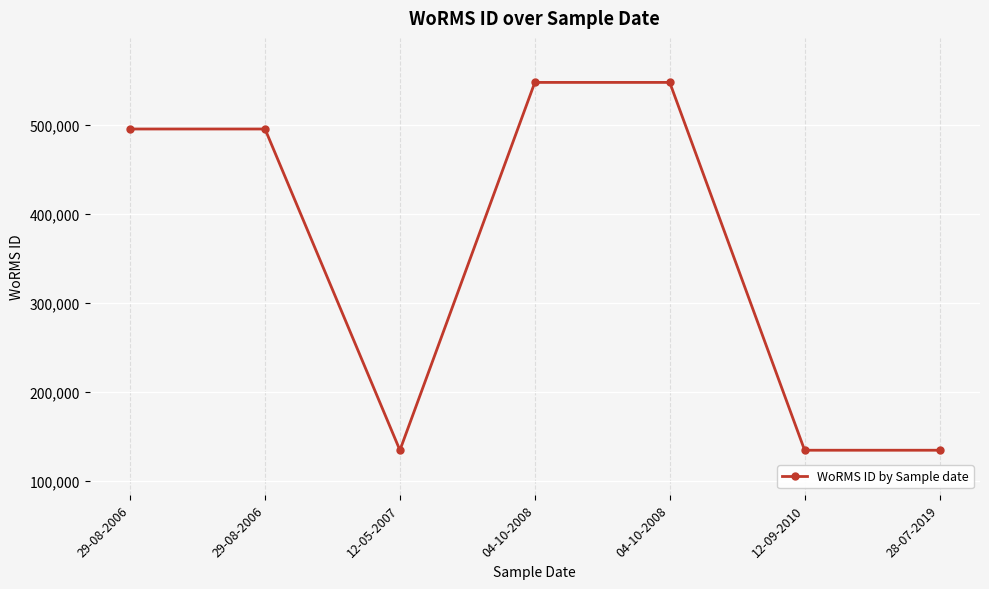

How many values are below 495347?

3